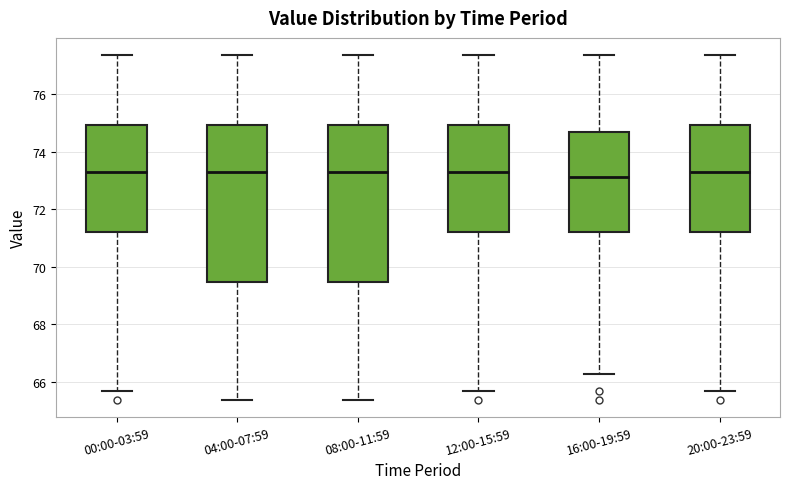

Reading left to right, read every box against the y-axis: the position of its median line, the range the box covers, and the ends of its whiskers. The values are not printed on the chart, so give them approximately, as read against the axis.

00:00-03:59: median 73.4, box 71.2 to 75.0, whiskers 65.8 to 77.4
04:00-07:59: median 73.4, box 69.4 to 75.0, whiskers 65.4 to 77.4
08:00-11:59: median 73.4, box 69.4 to 75.0, whiskers 65.4 to 77.4
12:00-15:59: median 73.4, box 71.2 to 75.0, whiskers 65.8 to 77.4
16:00-19:59: median 73.2, box 71.2 to 74.6, whiskers 66.2 to 77.4
20:00-23:59: median 73.4, box 71.2 to 75.0, whiskers 65.8 to 77.4